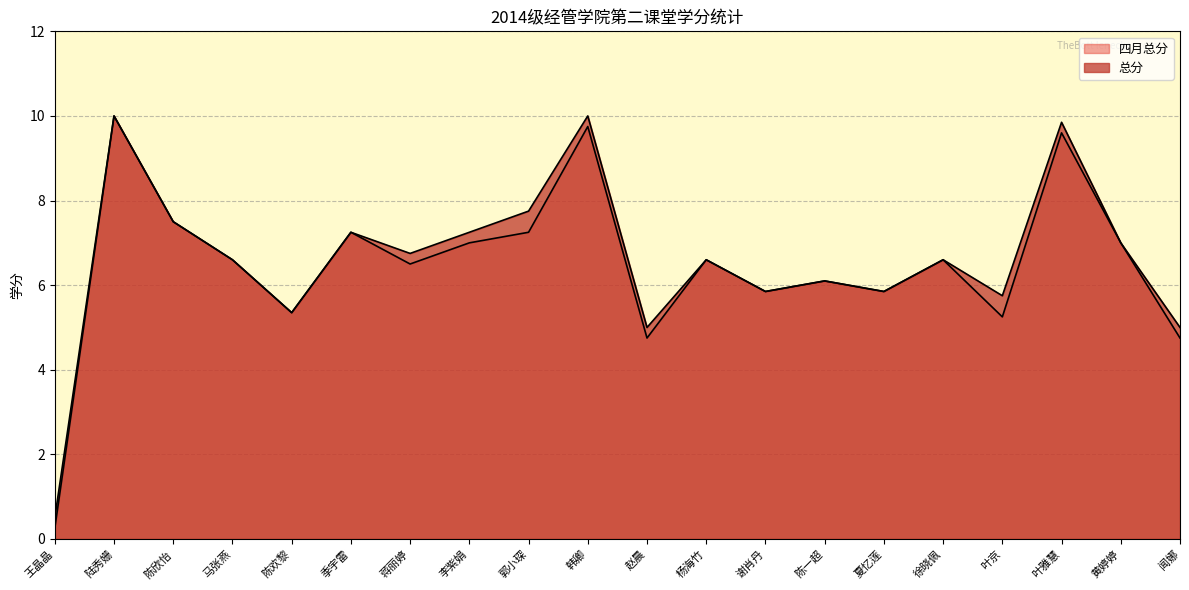

The 四月总分 series shows 10.5 at 徐晓佩. True or false?

False